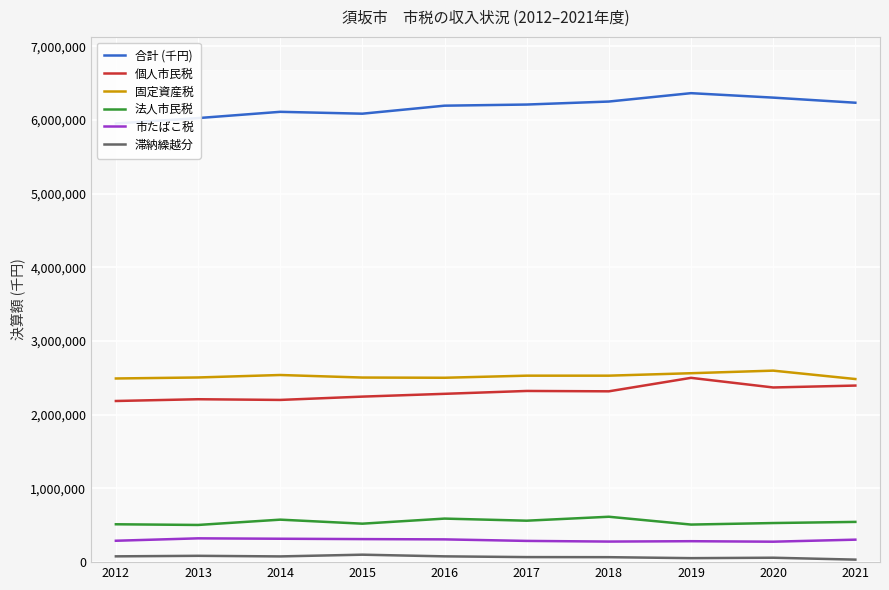

What is the approximate value of 固定資産税 at 2018?

2529954